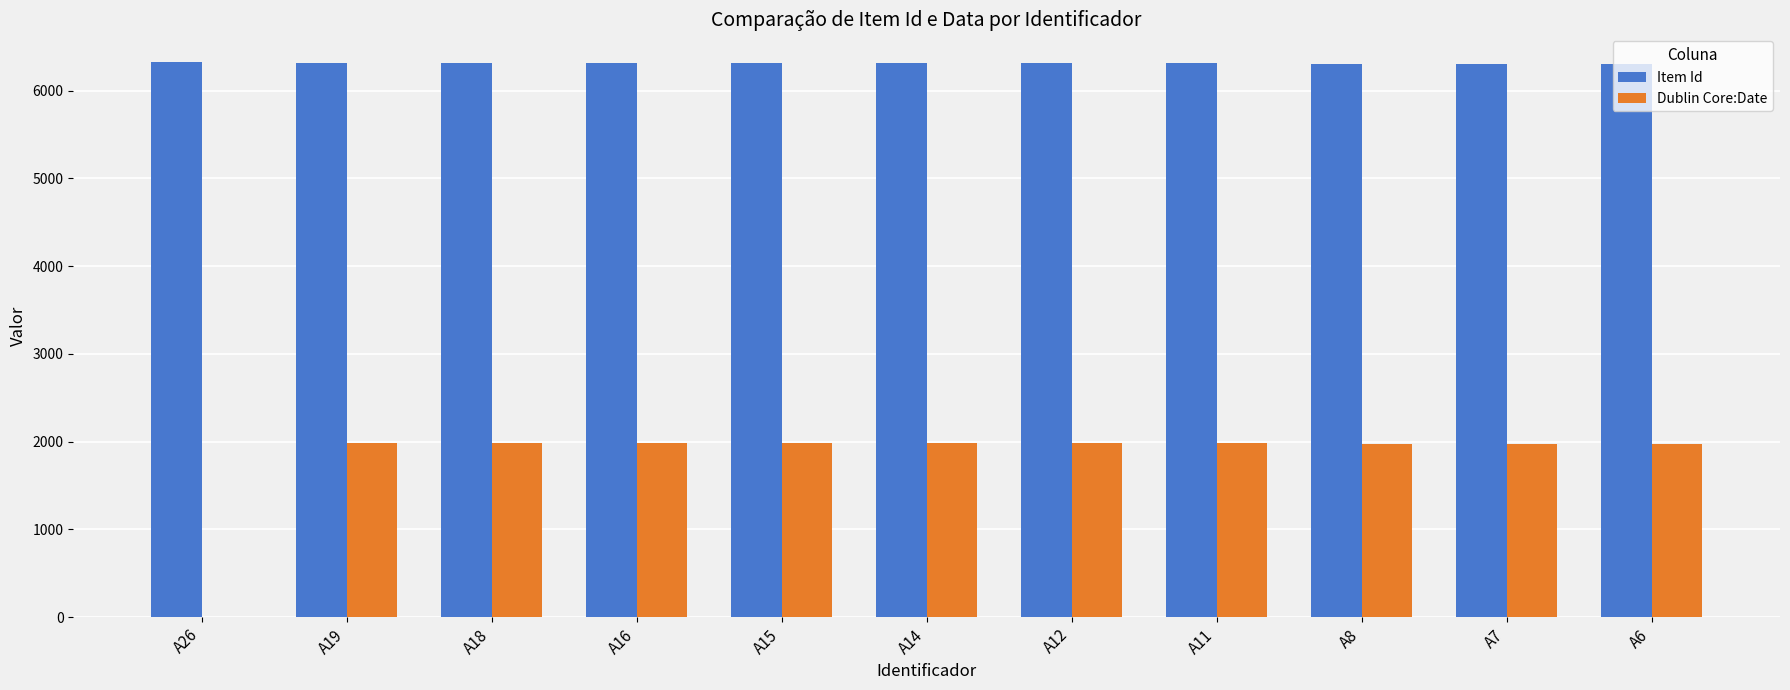

Is the value of Dublin Core:Date at A26 greater than the value of Item Id at A8?

No